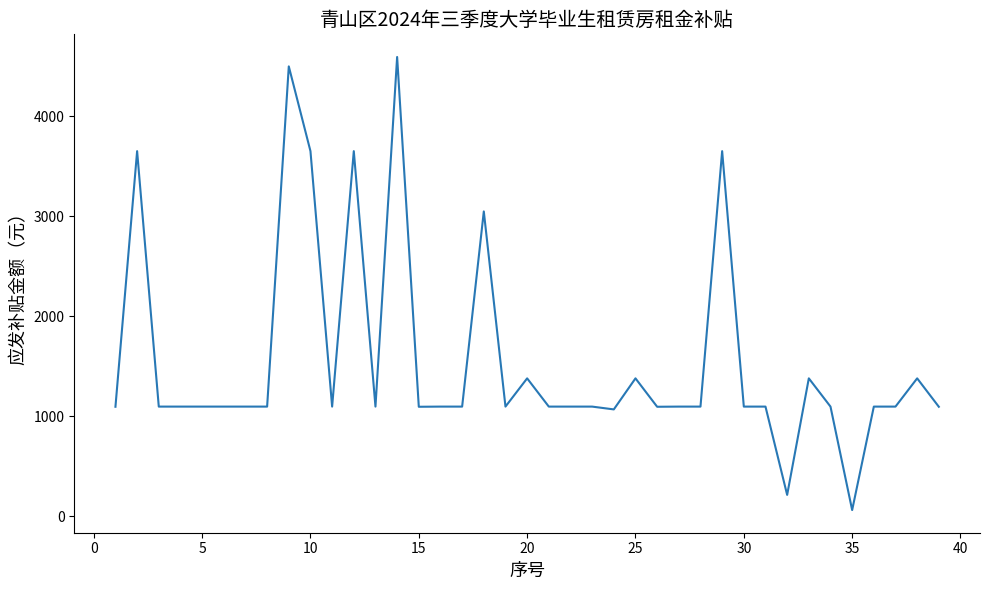

What is the difference between the maximum and minimum values?

4534.0